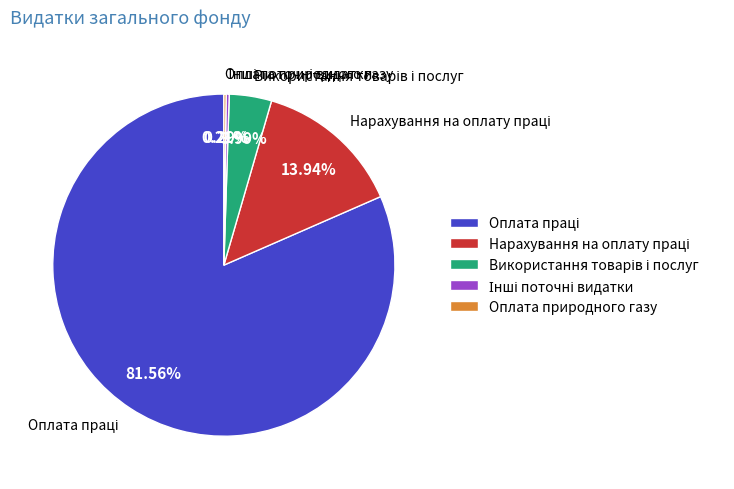

Is there a majority slice in this chart?

Yes